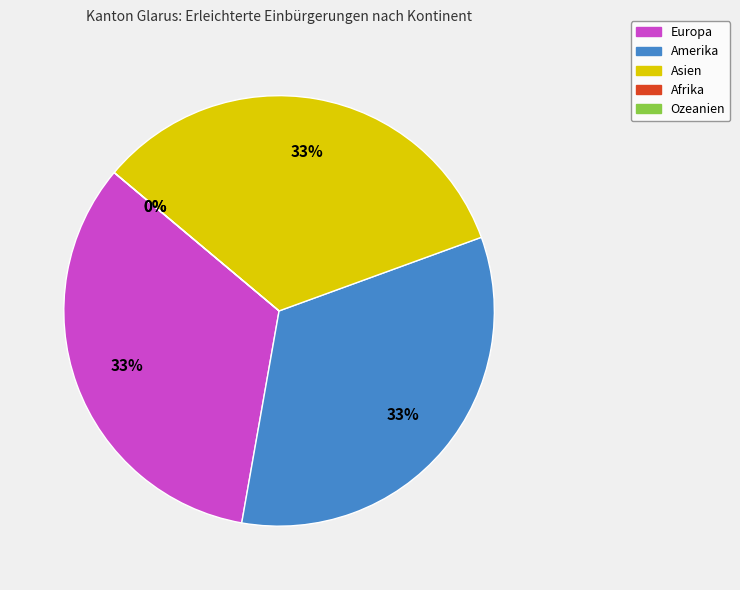

How many segments does this pie chart have?

5